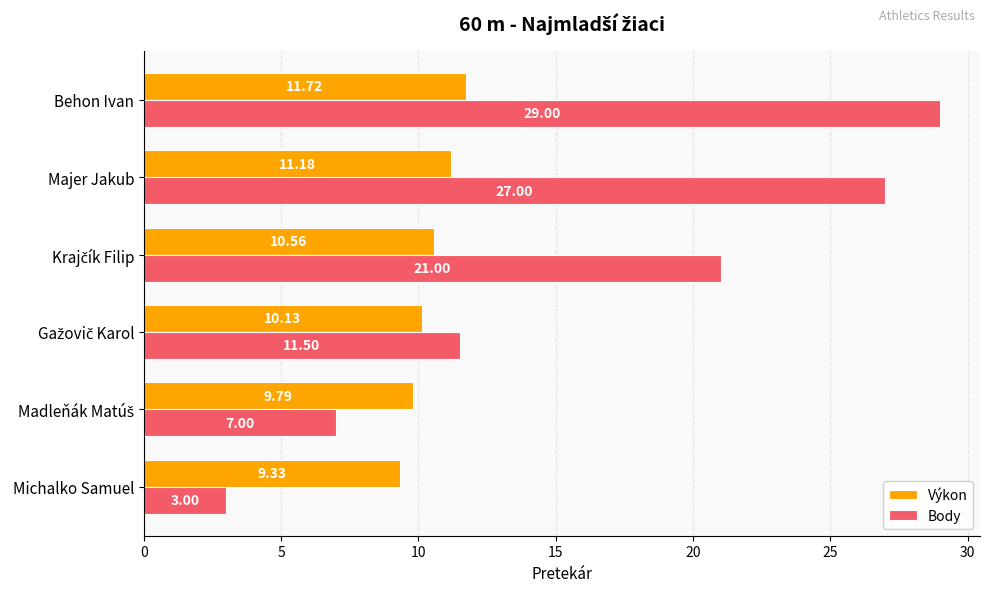

What is the sum of all Body values?

98.5